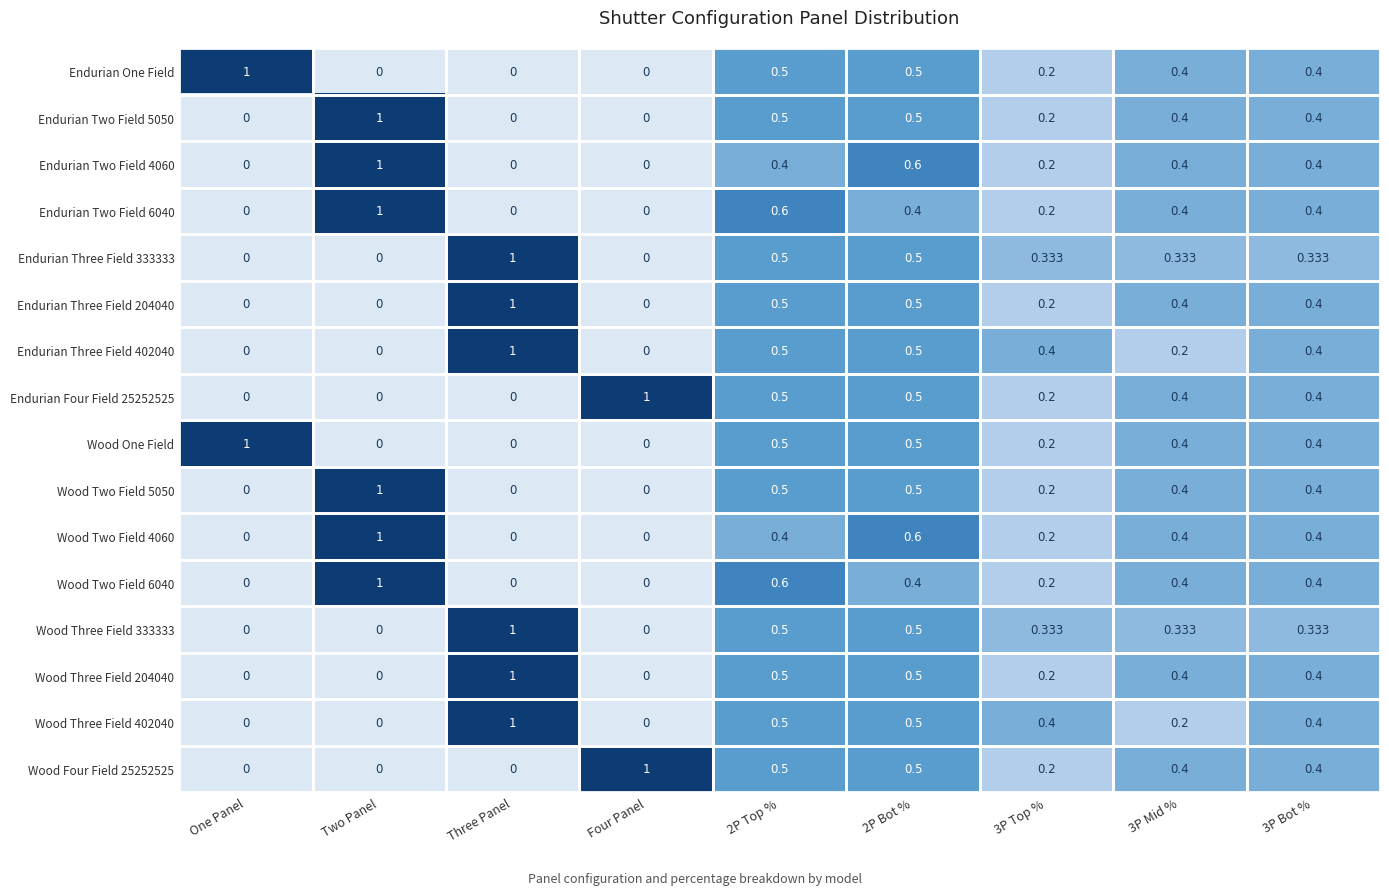

Is the value of Wood Three Field 204040 at 3P Top % greater than the value of Endurian Two Field 5050 at 3P Mid %?

No